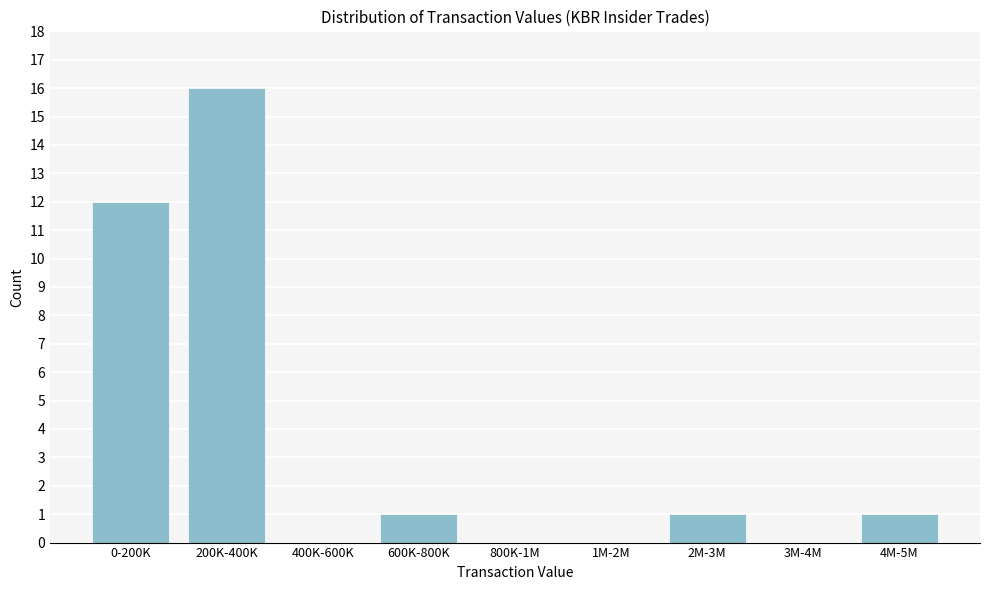

Reading left to right, what are all the values shown in this chart?

0-200K=12	200K-400K=16	400K-600K=0	600K-800K=1	800K-1M=0	1M-2M=0	2M-3M=1	3M-4M=0	4M-5M=1